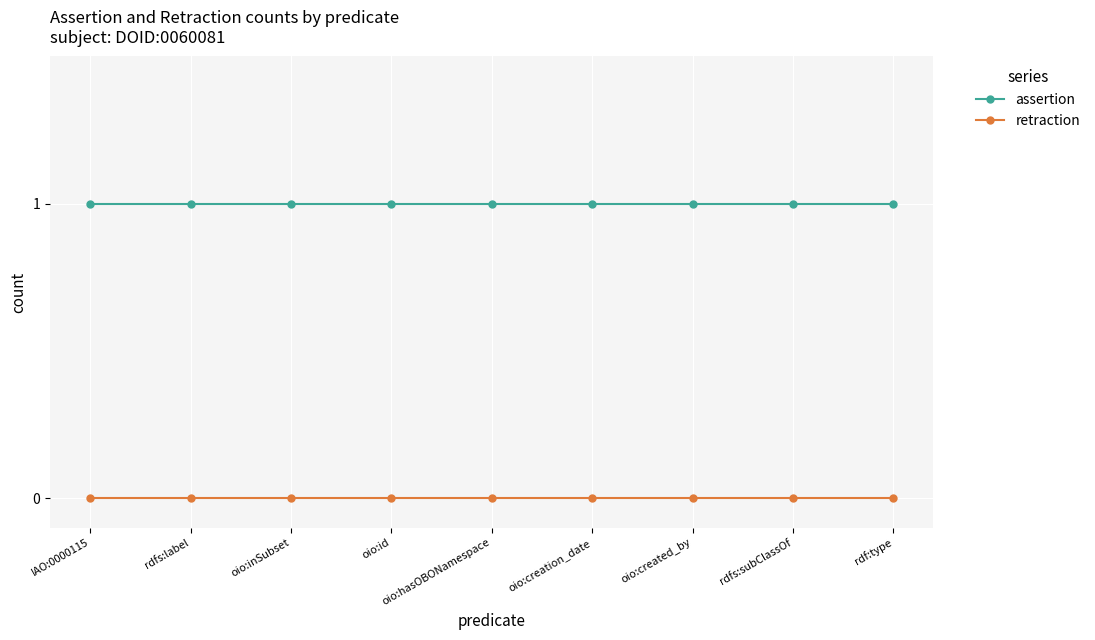

Is the value of retraction at rdf:type greater than the value of assertion at oio:id?

No